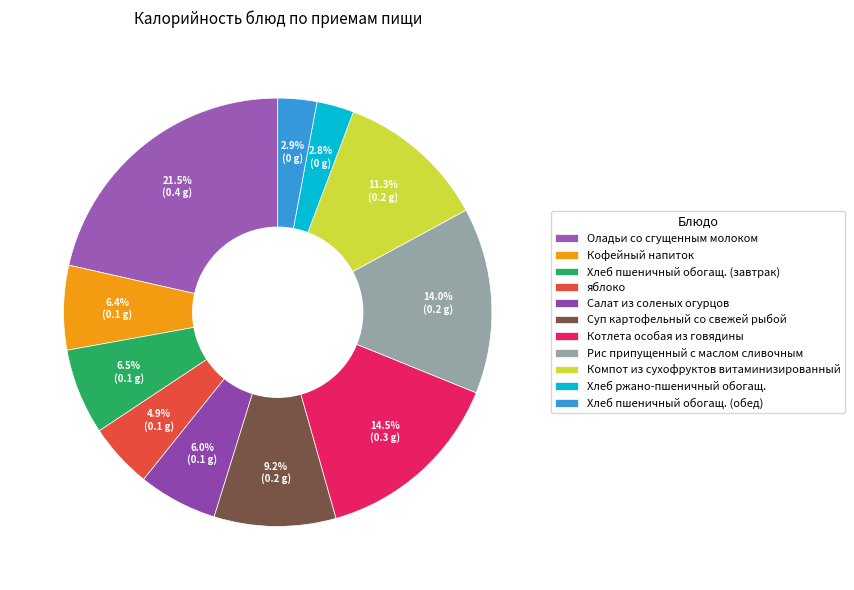

Rank the categories by value from lowest to highest.

Хлеб ржано-пшеничный обогащ., Хлеб пшеничный обогащ. (обед), яблоко, Салат из соленых огурцов, Кофейный напиток, Хлеб пшеничный обогащ. (завтрак), Суп картофельный со свежей рыбой, Компот из сухофруктов витаминизированный, Рис припущенный с маслом сливочным, Котлета особая из говядины, Оладьи со сгущенным молоком